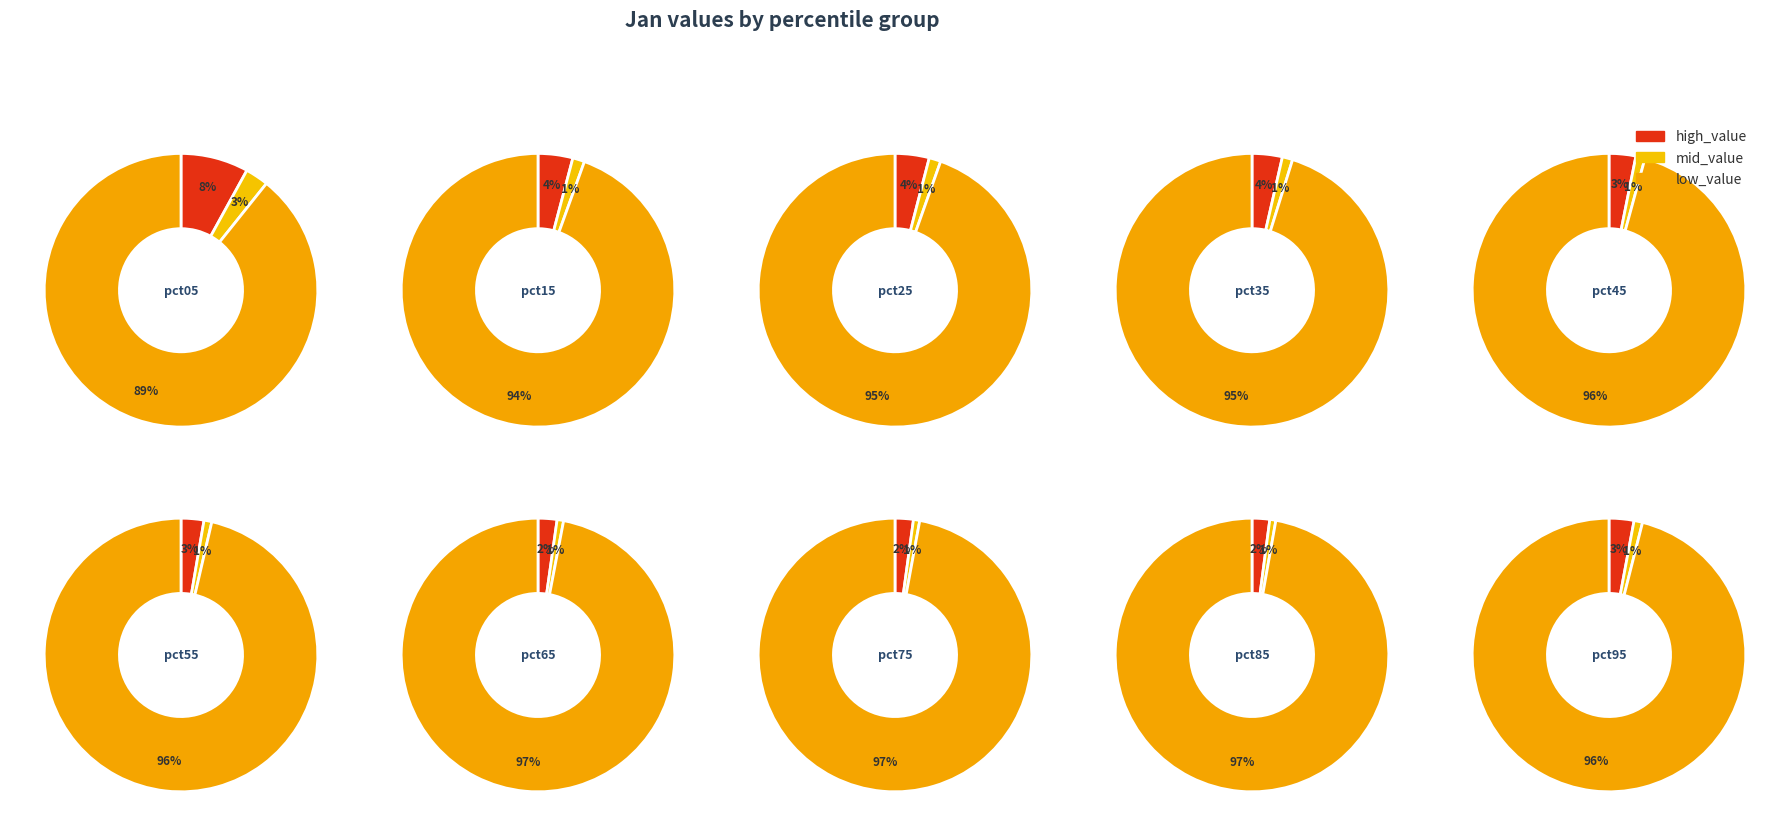

How much of the chart is everything except pct25?

88.5%